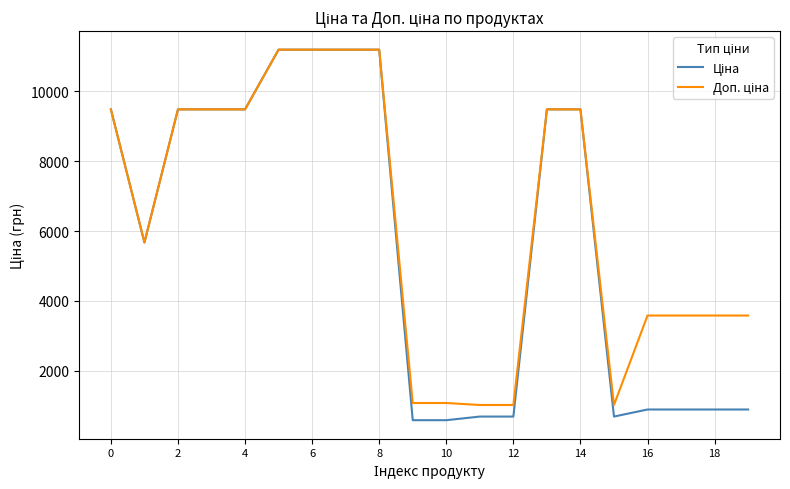

What is the minimum value shown in the chart?

589.9